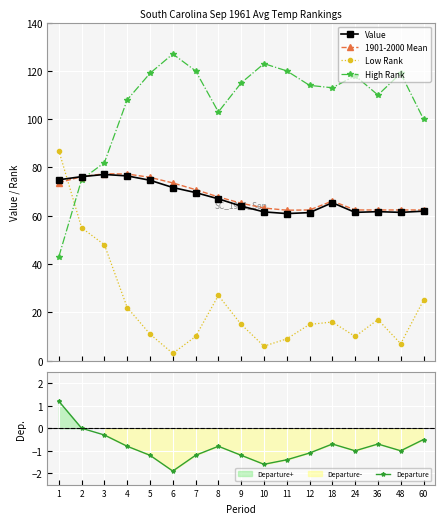

True or false: 1901-2000 Mean has a value of 75.9 at 5.

True